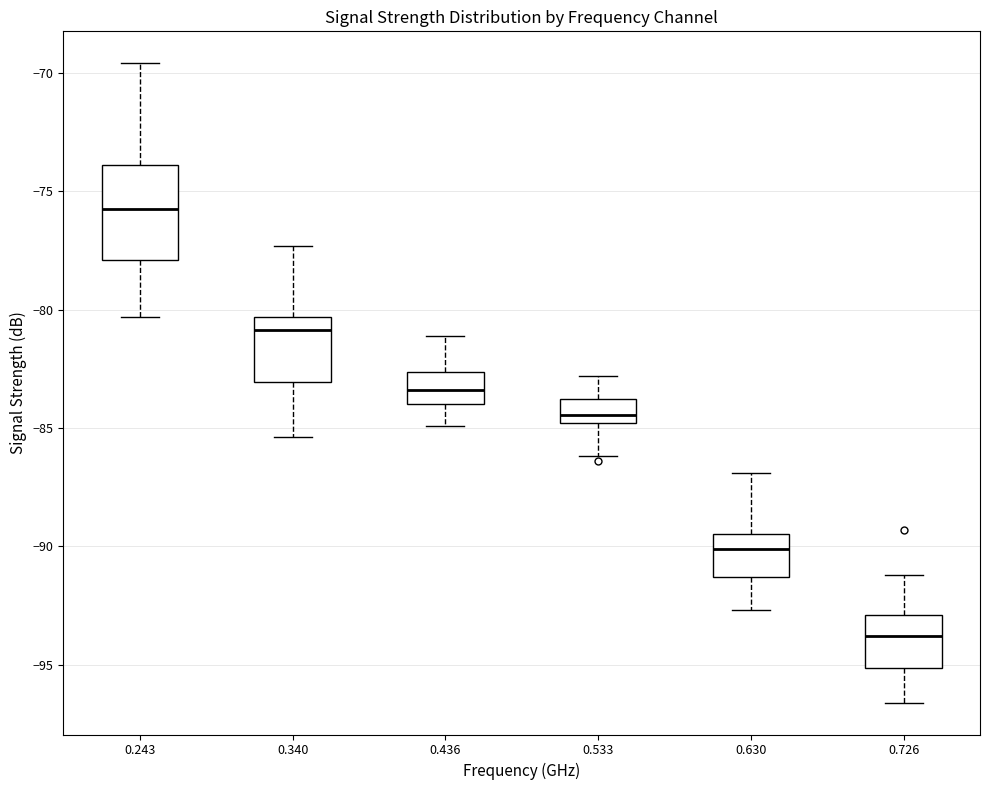

Where is the upper edge of the box at x = 0.340 on the y-axis? The values are not printed on the chart, so give them approximately, as read against the axis.

-80.5